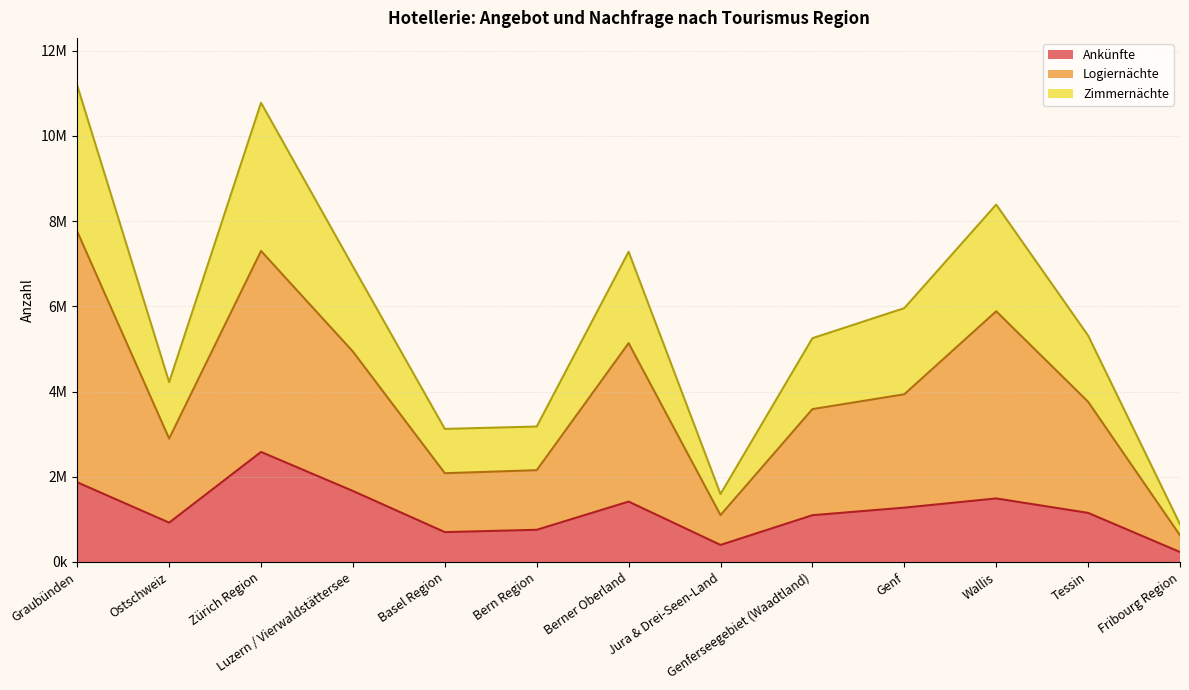

True or false: Ankünfte and Logiernächte cross at least once.

False